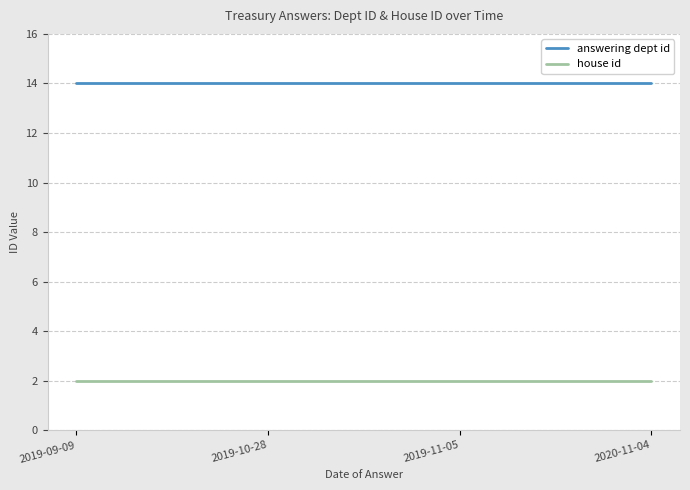

Reading right to left, transcribe all the data shown in this chart.

answering dept id: 14	14	14	14
house id: 2	2	2	2